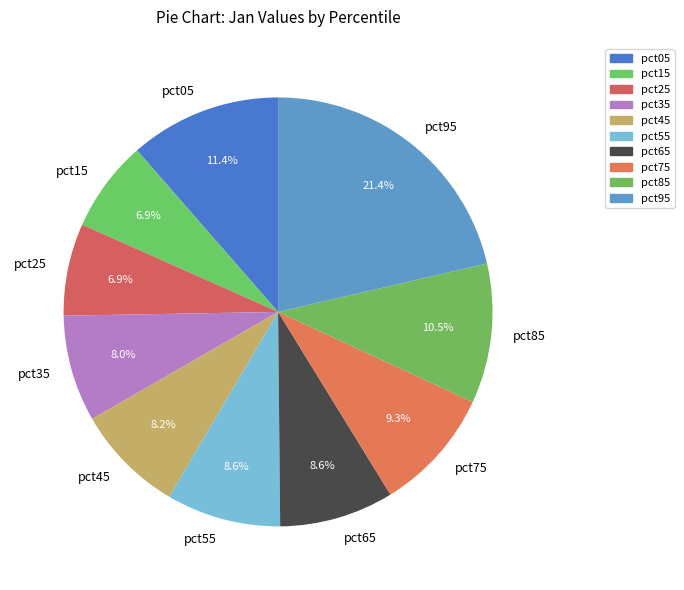

Is there a majority slice in this chart?

No